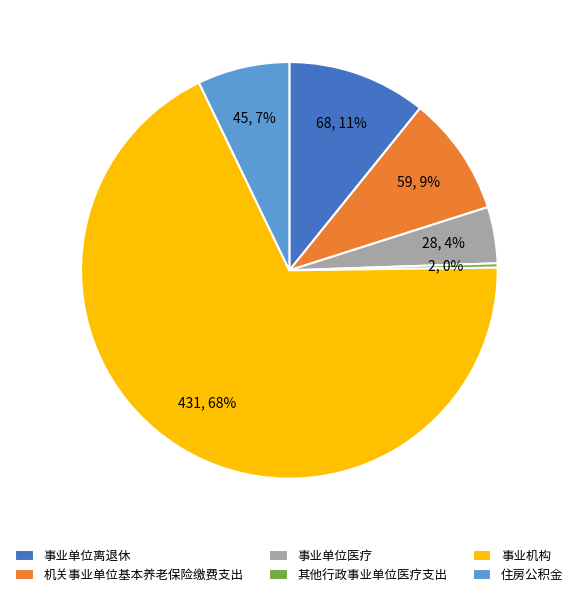

Which has a higher value, 事业机构 or 住房公积金?

事业机构